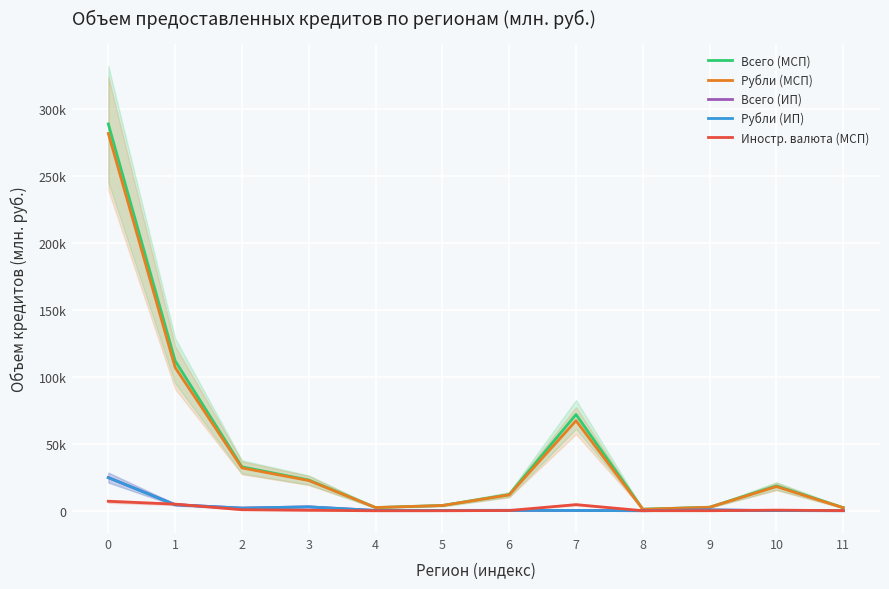

How many series are shown in this chart?

5